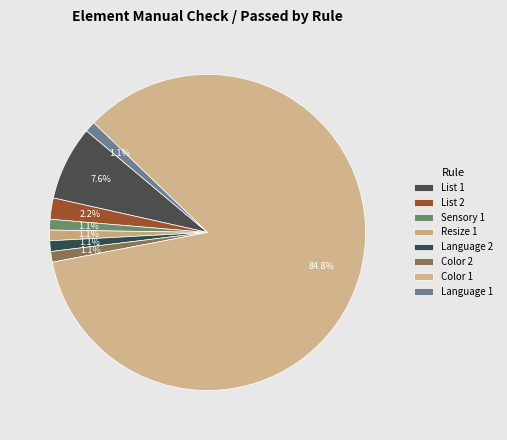

What is the ratio of the value at List 2 to the value at Color 2?

2.0